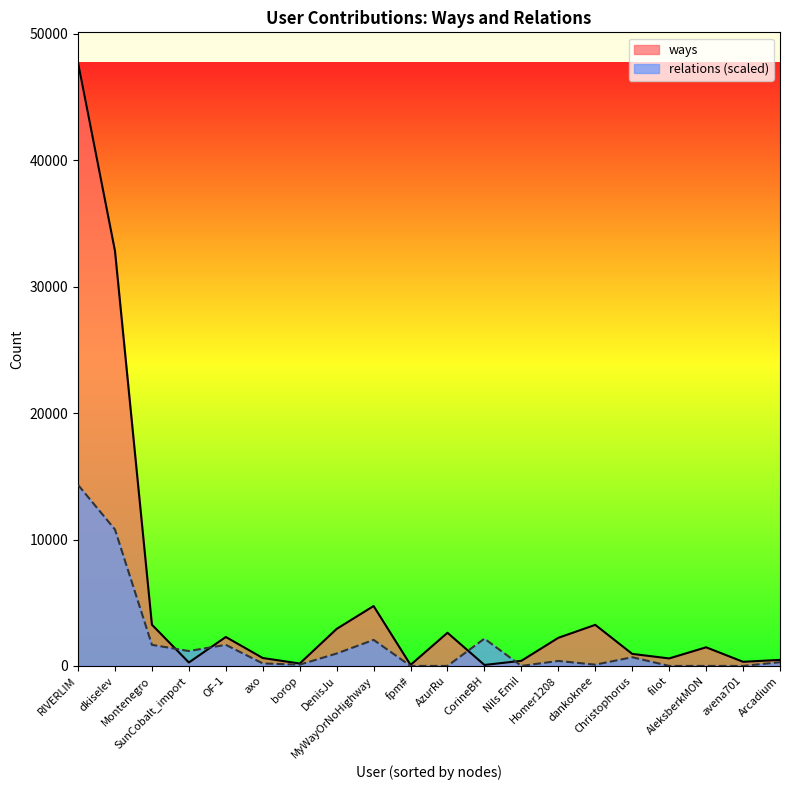

True or false: ways and relations intersect in this chart.

True